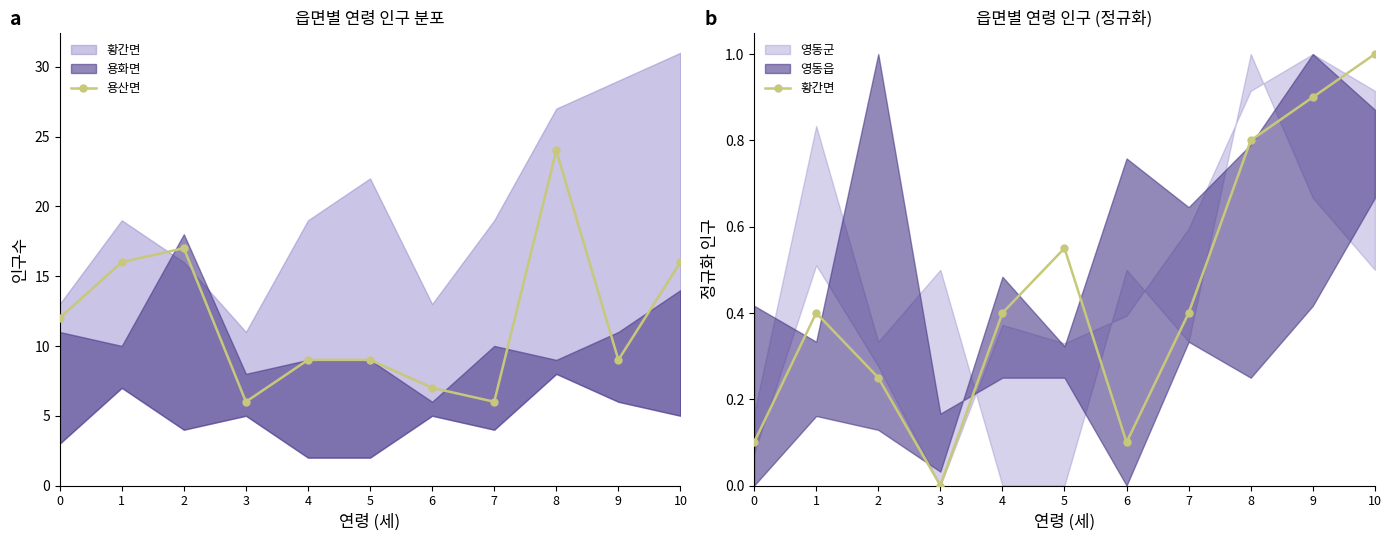

Which series changed the most between 4 and 10?

용산면